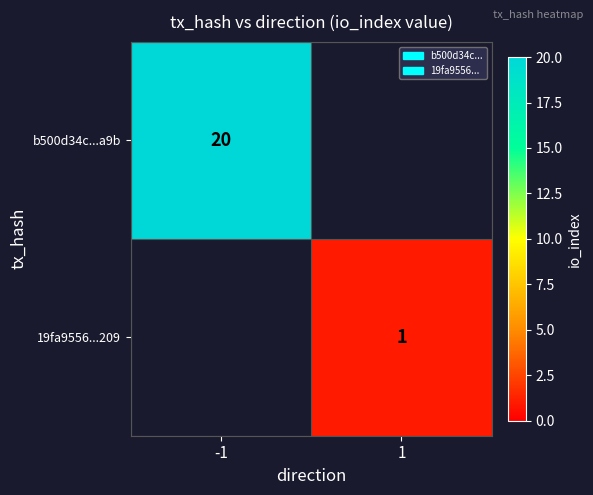

The b500d34c...a9b series shows 20 at -1. True or false?

True